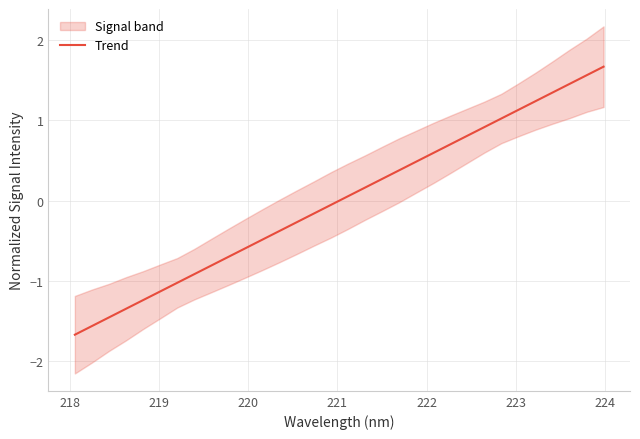

What is the maximum value for Trend?

1.7